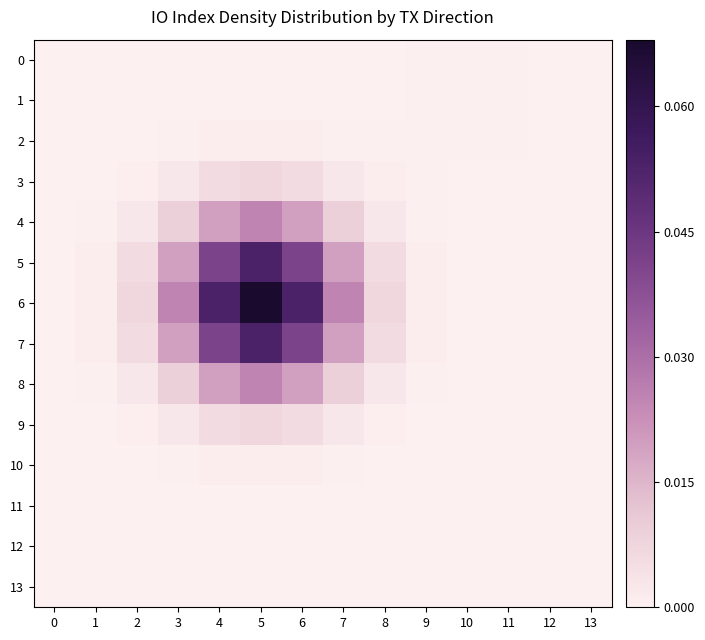

Rank the series at 6 from highest to lowest value.

6, 5, 7, 4, 8, 3, 9, 2, 10, 1, 11, 0, 12, 13